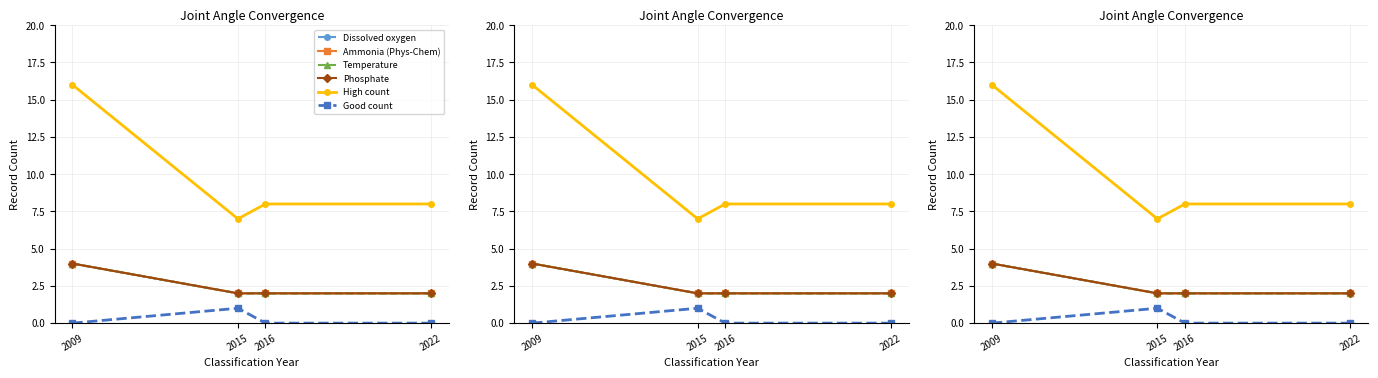

True or false: Ammonia (Phys-Chem) has more than 1 points higher than both neighbors.

False